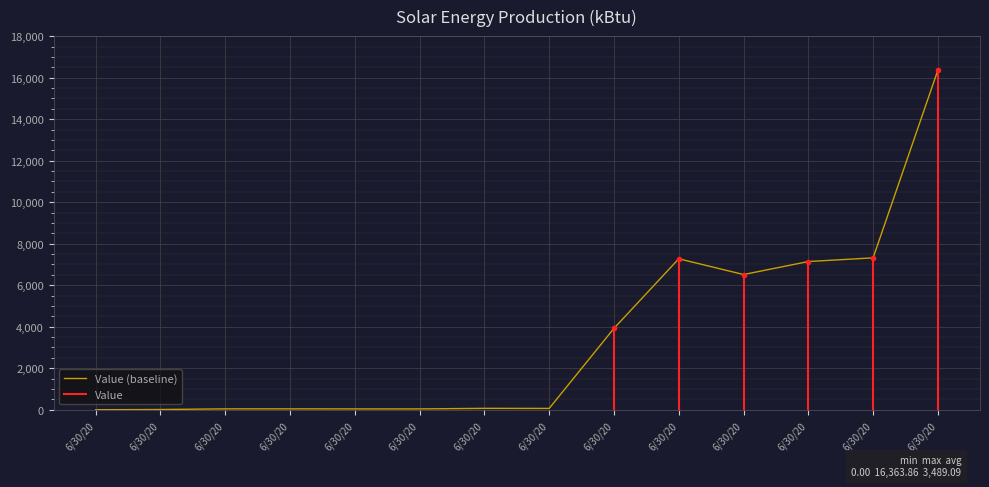

Which label corresponds to the largest value in the chart?

6/30/20